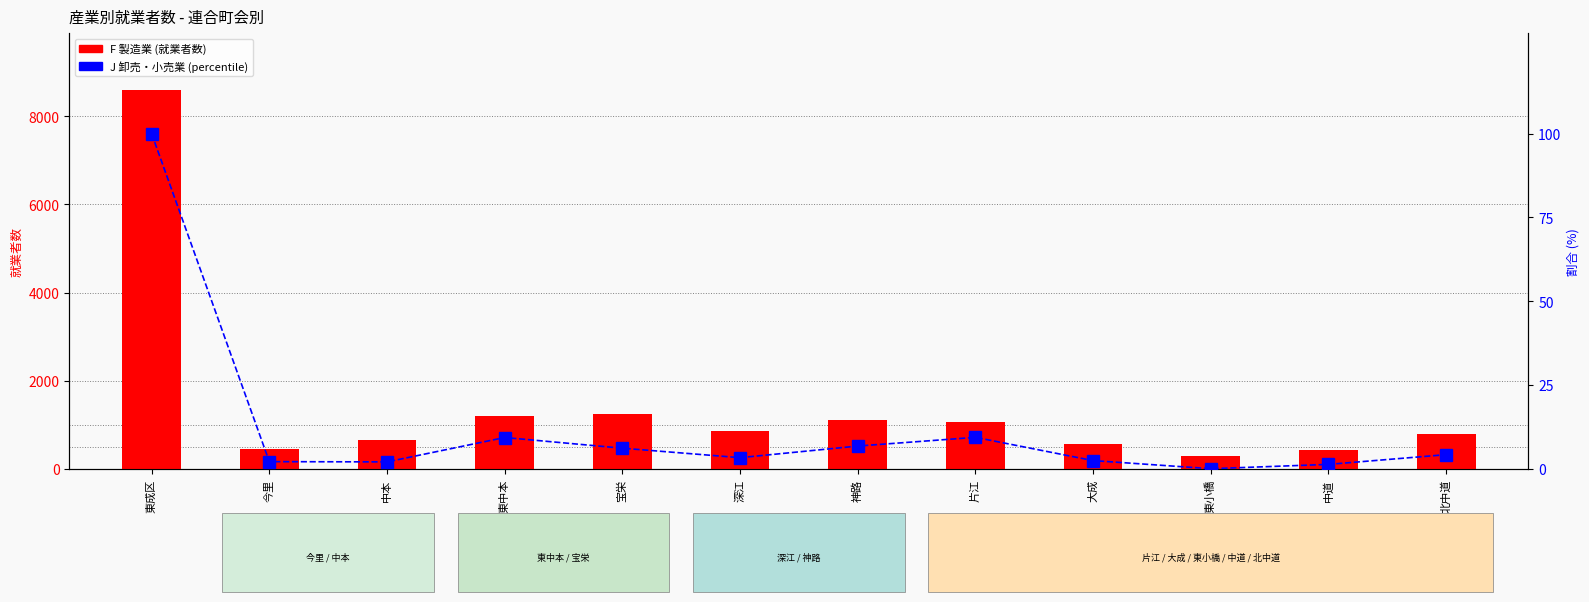

What is the difference between the J 卸売・小売業 (percentile) values at 宝栄 and 東中本?

3.2